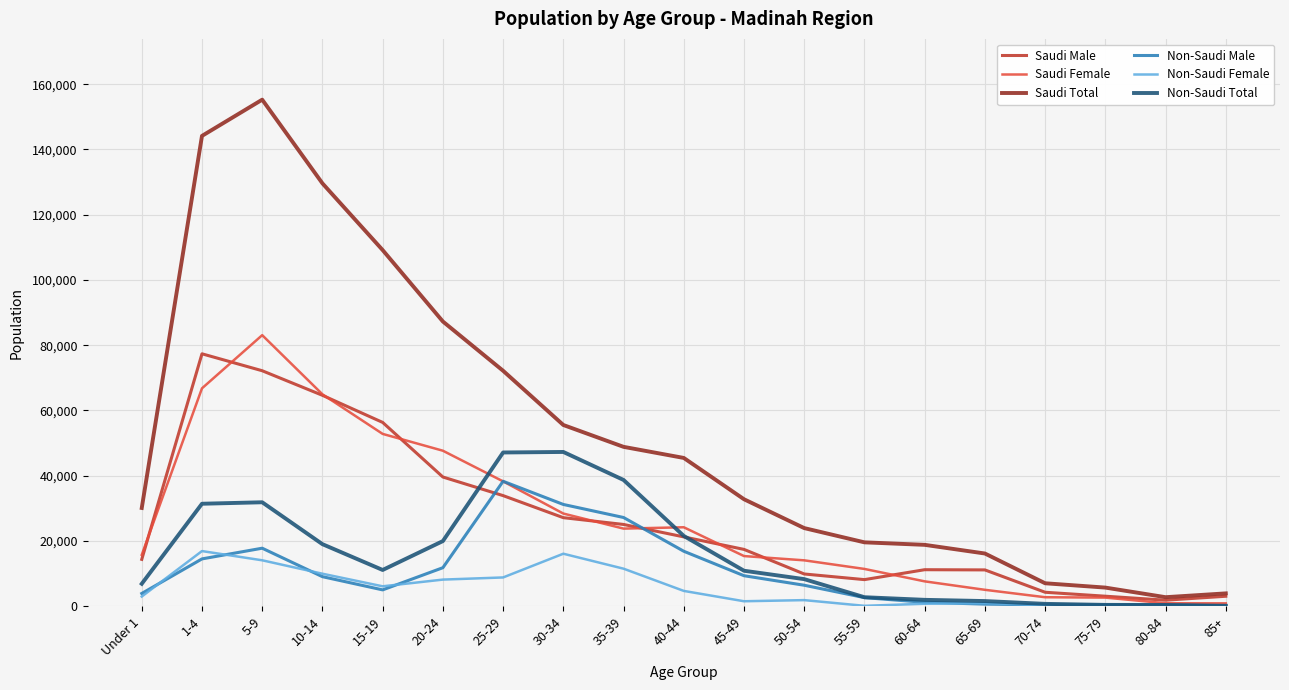

At which label is Saudi Male closest to 39612?

20-24